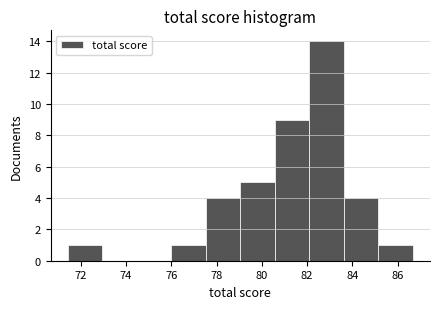

Reading left to right, transcribe this chart: for each bar, give the range it covers on the x-axis and its height. Neither the bar edges nor the heights are printed on the chart, so give them approximately, as read against the axes.

71.4 to 73.0: 1
73.0 to 74.4: 0
74.4 to 76.0: 0
76.0 to 77.6: 1
77.6 to 79.0: 4
79.0 to 80.6: 5
80.6 to 82.0: 9
82.0 to 83.6: 14
83.6 to 85.2: 4
85.2 to 86.6: 1